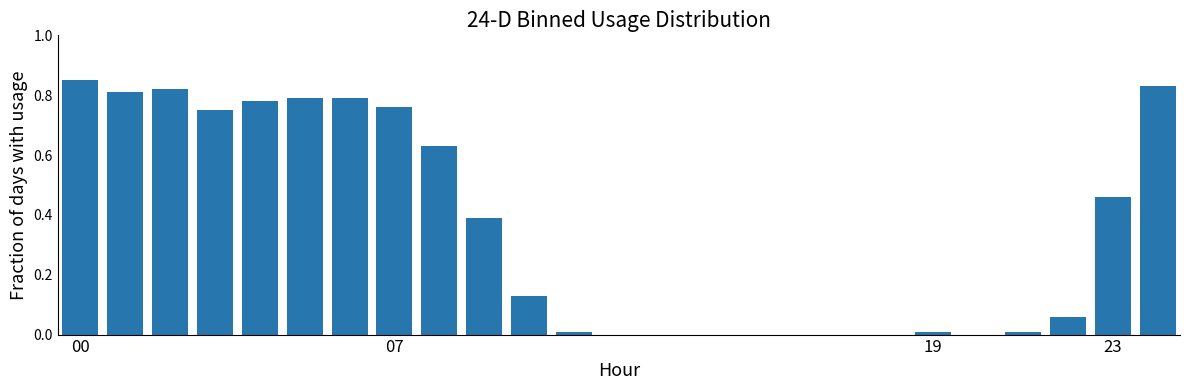

Are the bars horizontal?

No